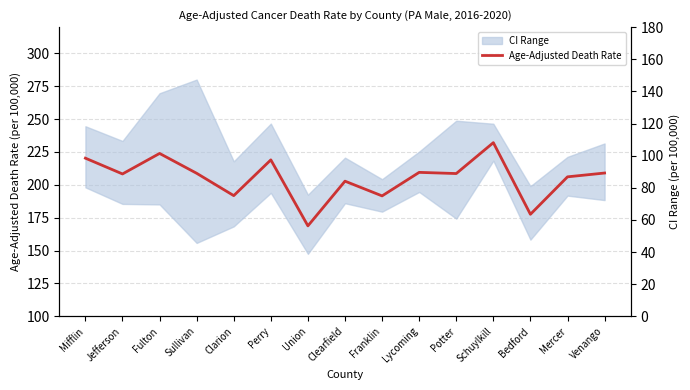

The chart shows a value of 48.9 at Jefferson. True or false?

False